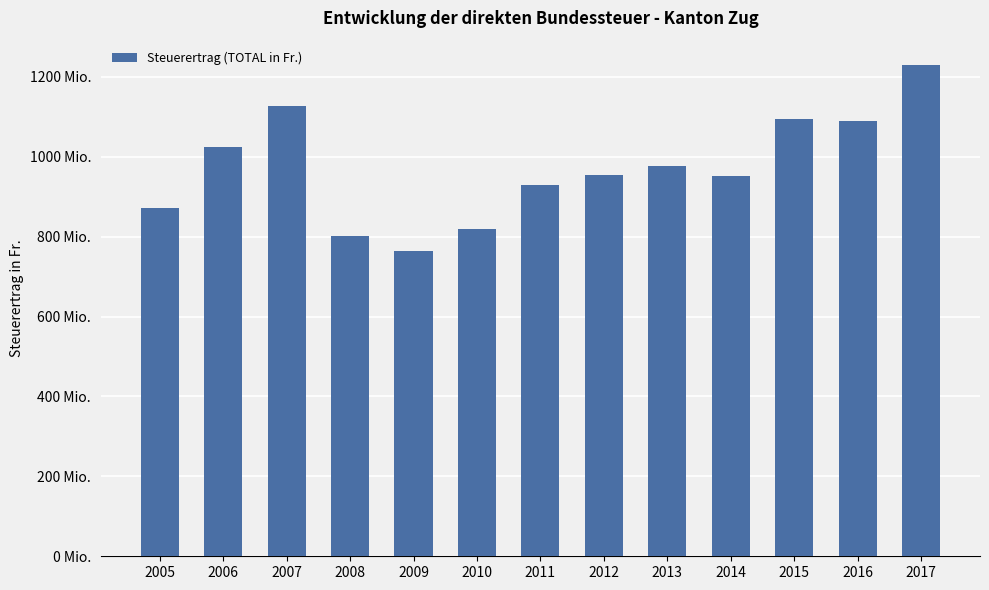

Reading left to right, transcribe all the data shown in this chart.

2005=872513977	2006=1024932841	2007=1128392334	2008=801068973	2009=765440763	2010=818358073	2011=929273601	2012=954410153	2013=975894852	2014=953072524	2015=1093519912	2016=1089940167	2017=1229264725